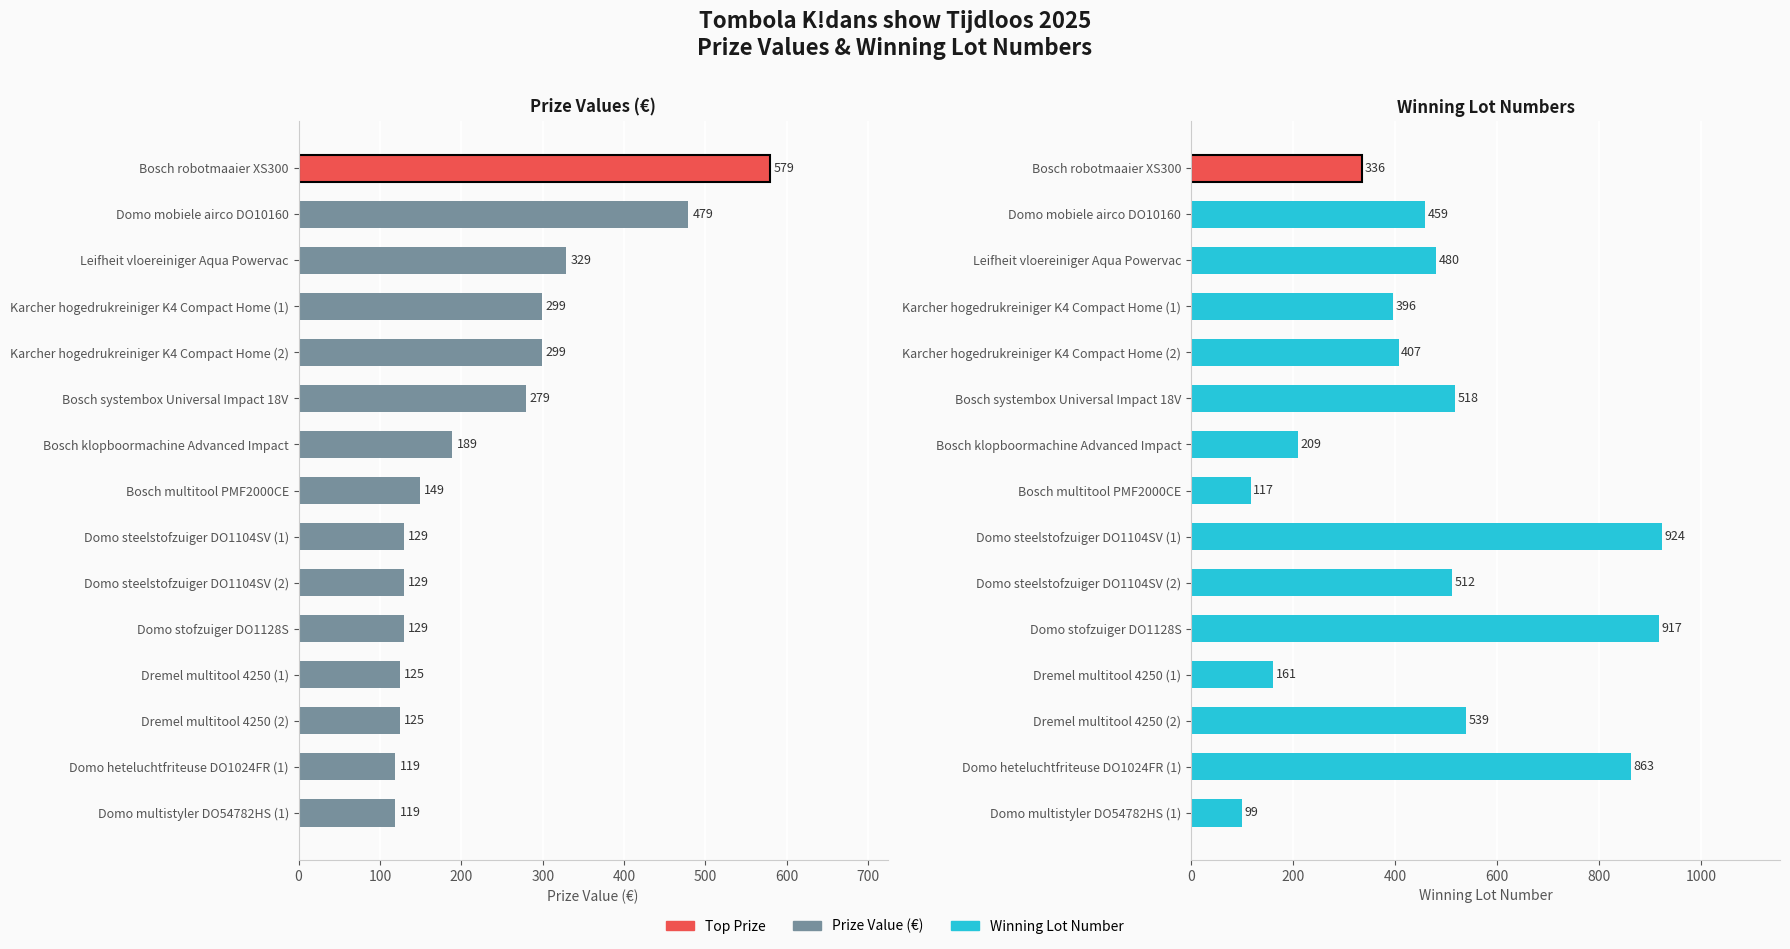

Reading left to right, transcribe all the data shown in this chart.

Prize Value (€): 579	479	329	299	299	279	189	149	129	129	129	125	125	119	119
Winning Lot Number: 336	459	480	396	407	518	209	117	924	512	917	161	539	863	99